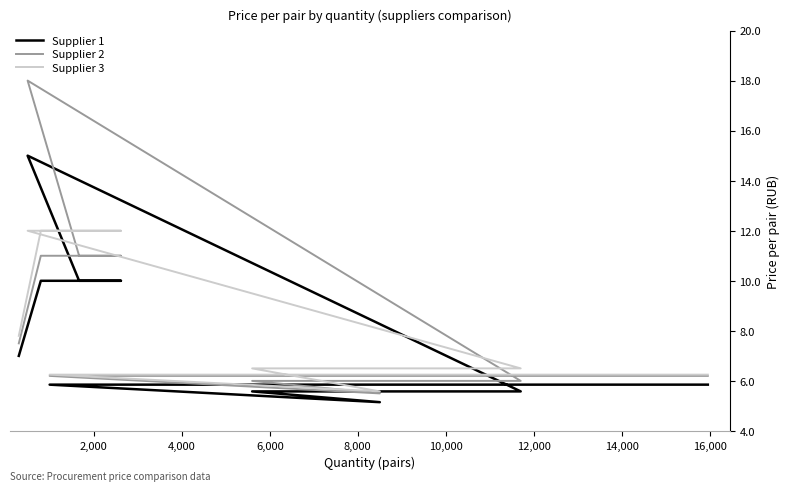

How many values in the Supplier 2 series exceed 7?

5